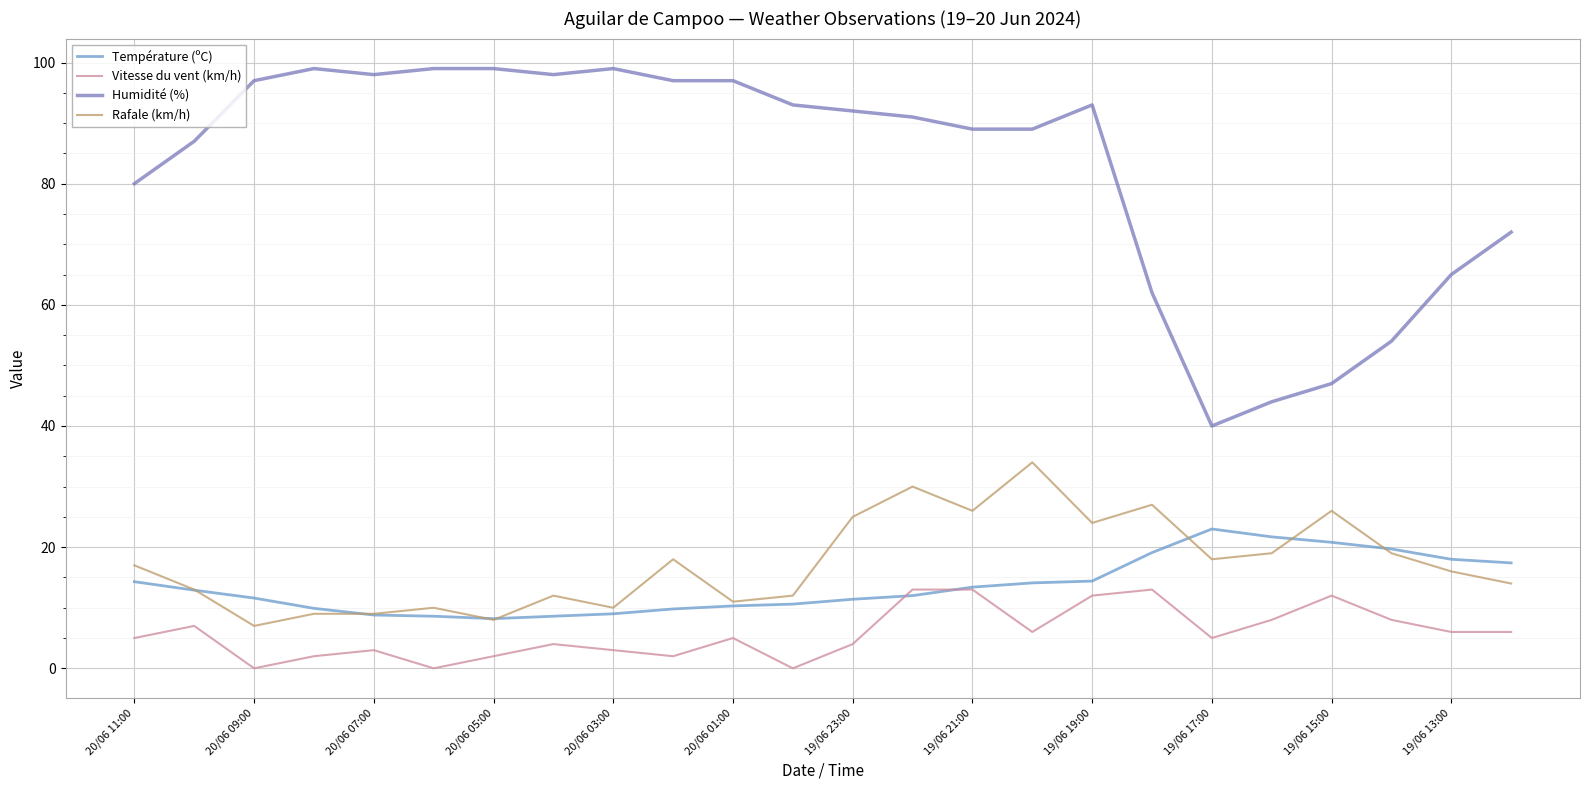

Which series has the largest total across all categories?

Humidité (%)